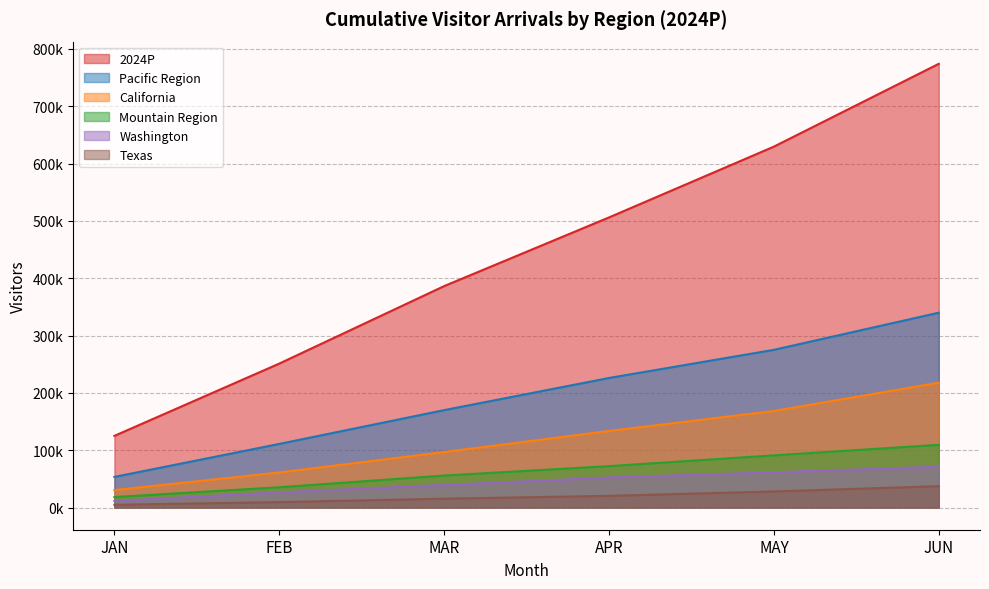

What is the spread (max minus min) of values at FEB?

241582.5